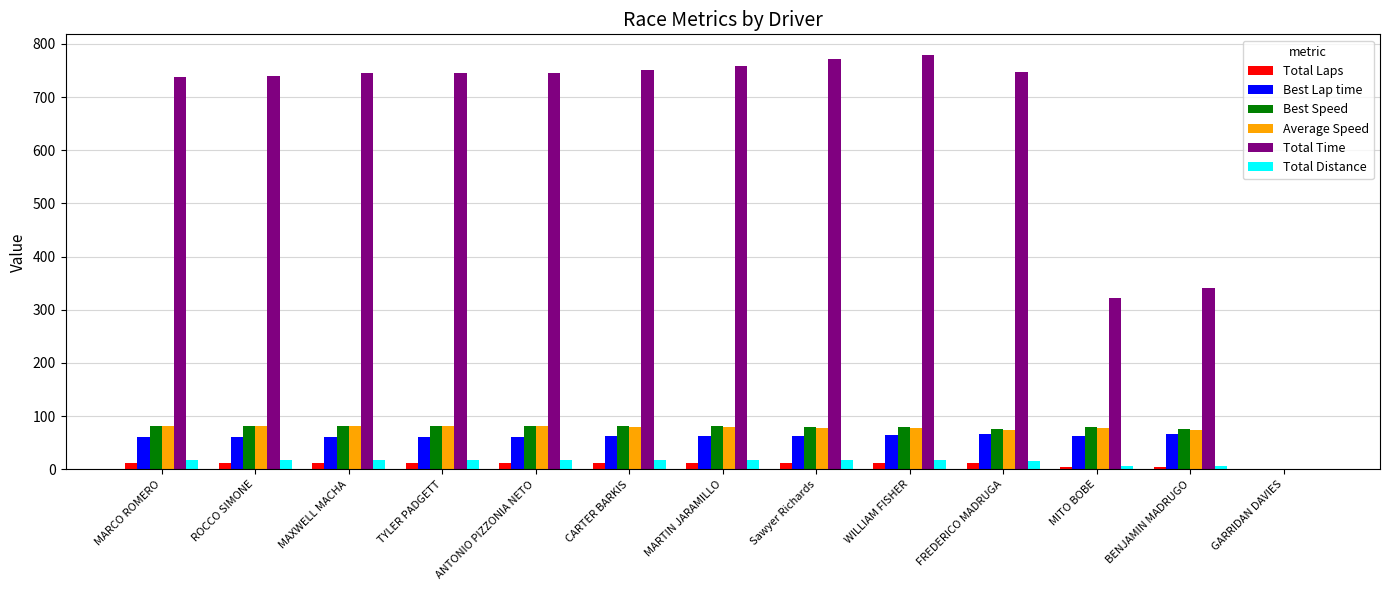

The value of Best Lap time at MAXWELL MACHA is 30.2. True or false?

False